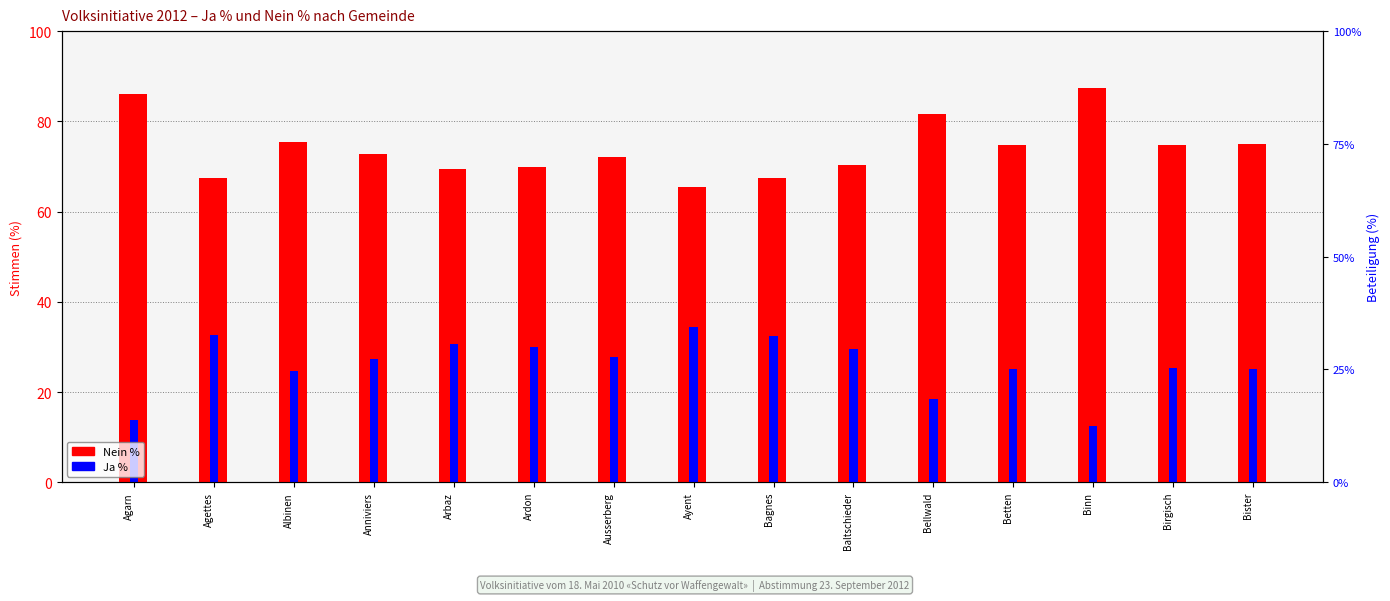

Which series has the widest spread of values?

Nein %